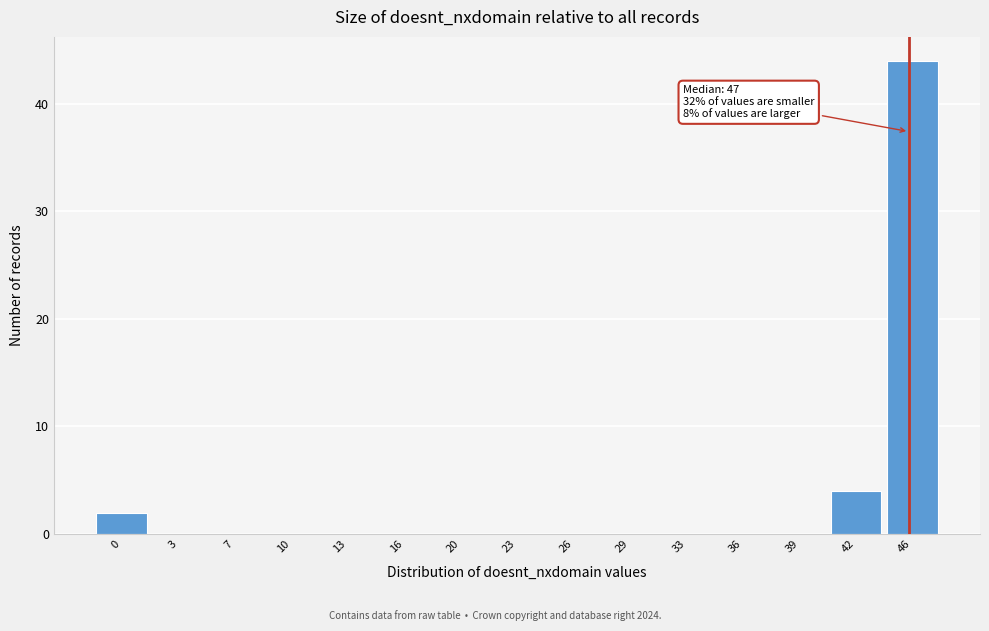

Reading left to right, transcribe all the data shown in this chart.

0=2	3=0	7=0	10=0	13=0	16=0	20=0	23=0	26=0	29=0	33=0	36=0	39=0	42=4	46=44